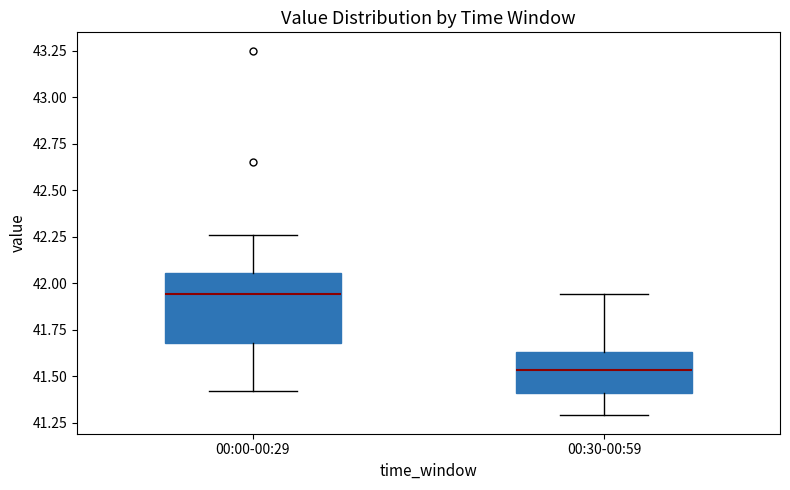

Which box has the lowest median line?

00:30-00:59